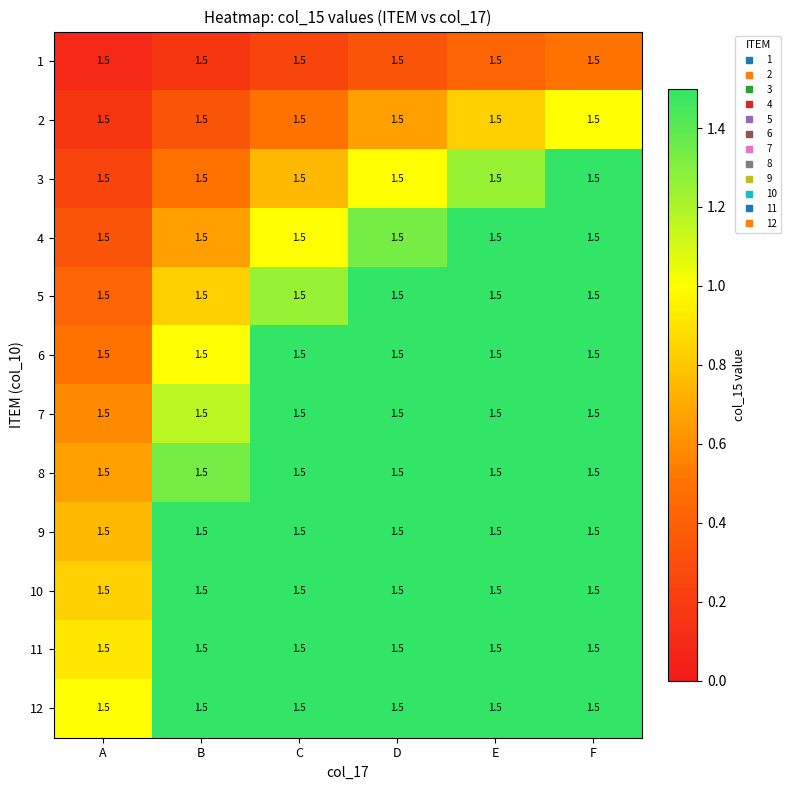

At which category is the sum across all series the highest?

F